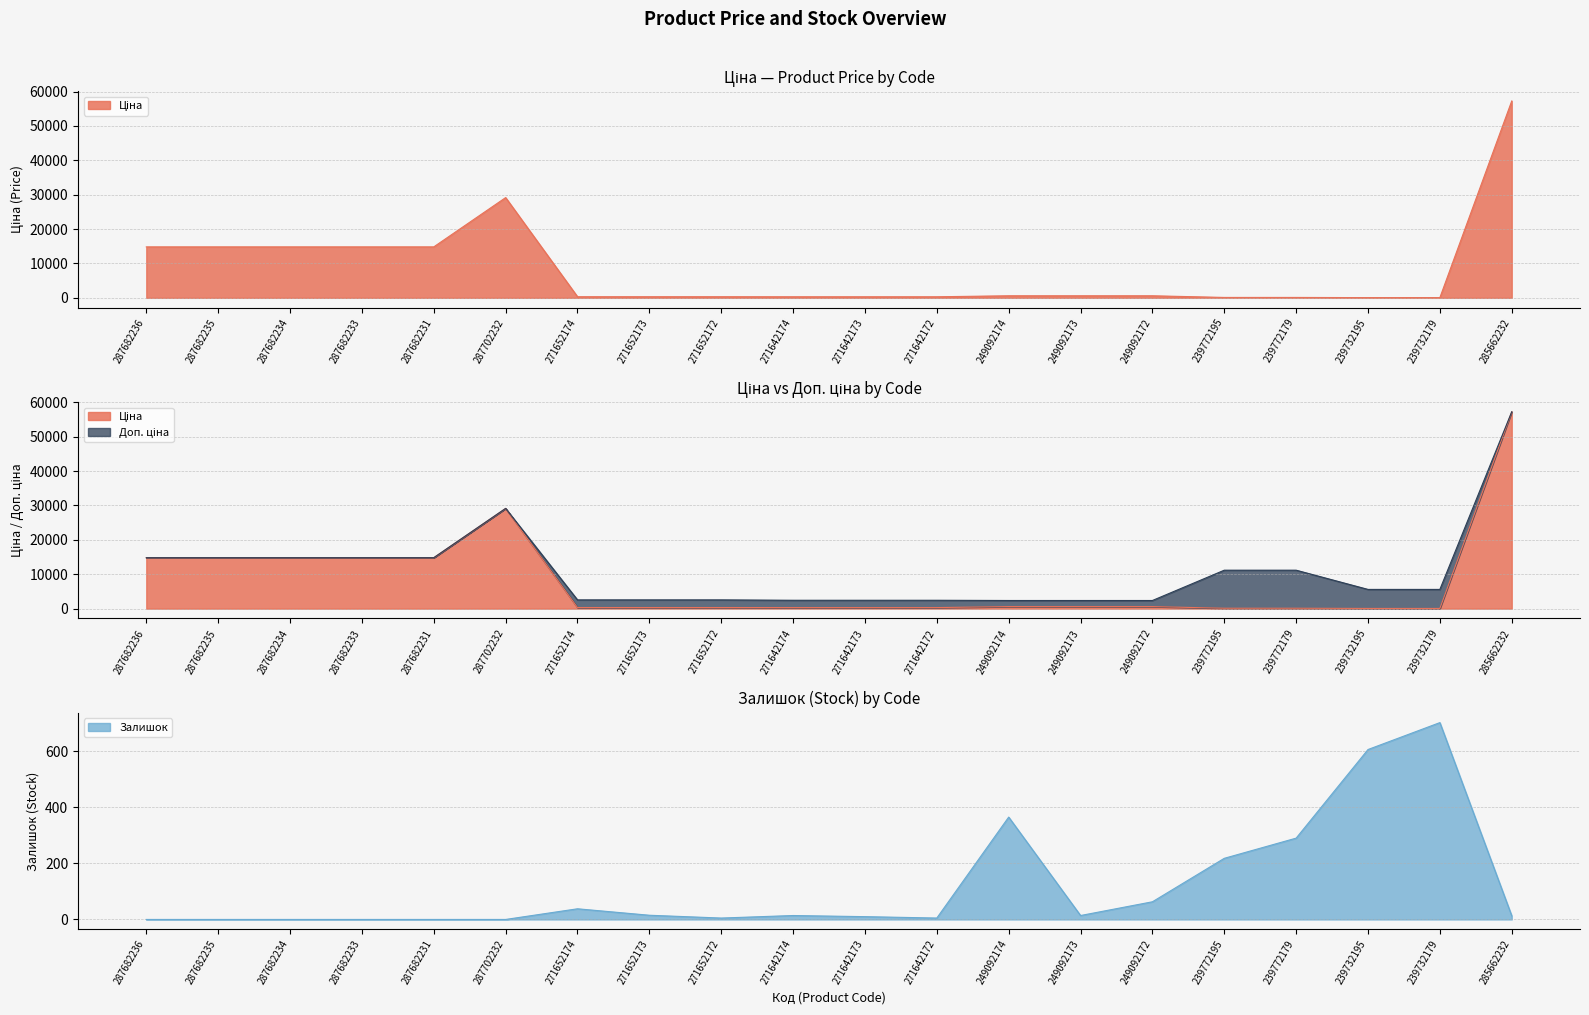

The Залишок series shows 290.0 at 239772179. True or false?

True